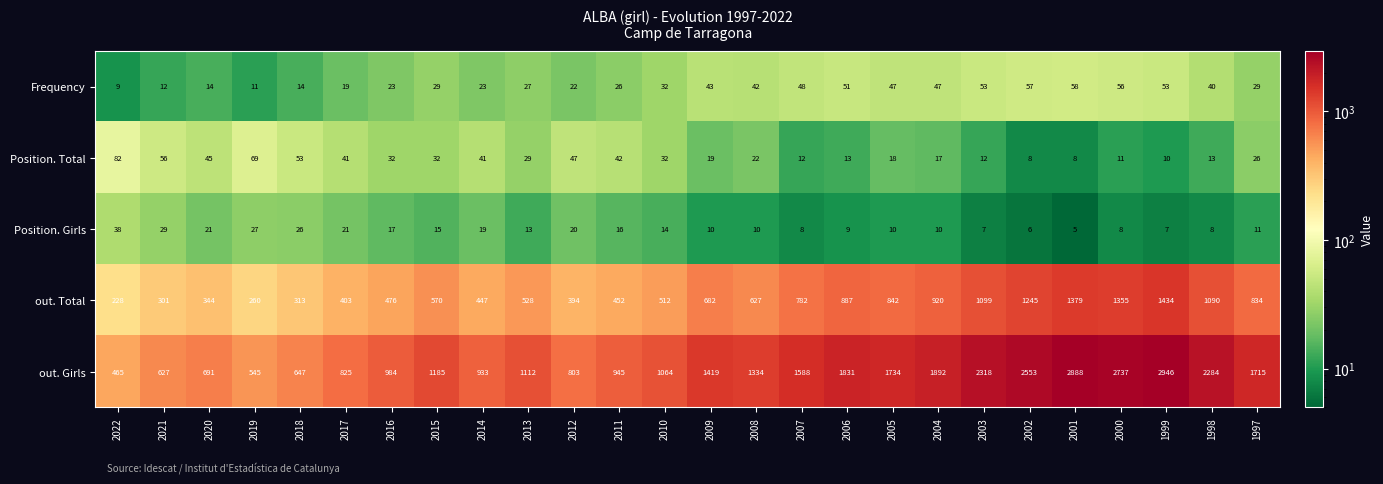

Which series has the largest total across all categories?

out. Girls